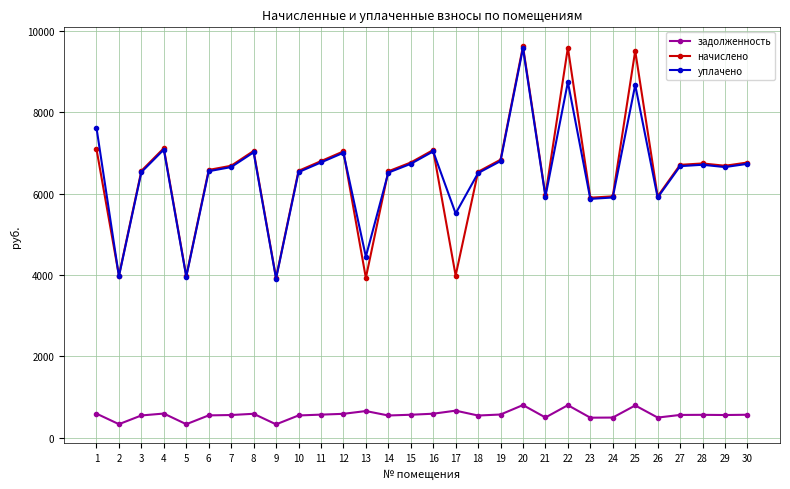

The уплачено series shows 8050.0 at 21. True or false?

False